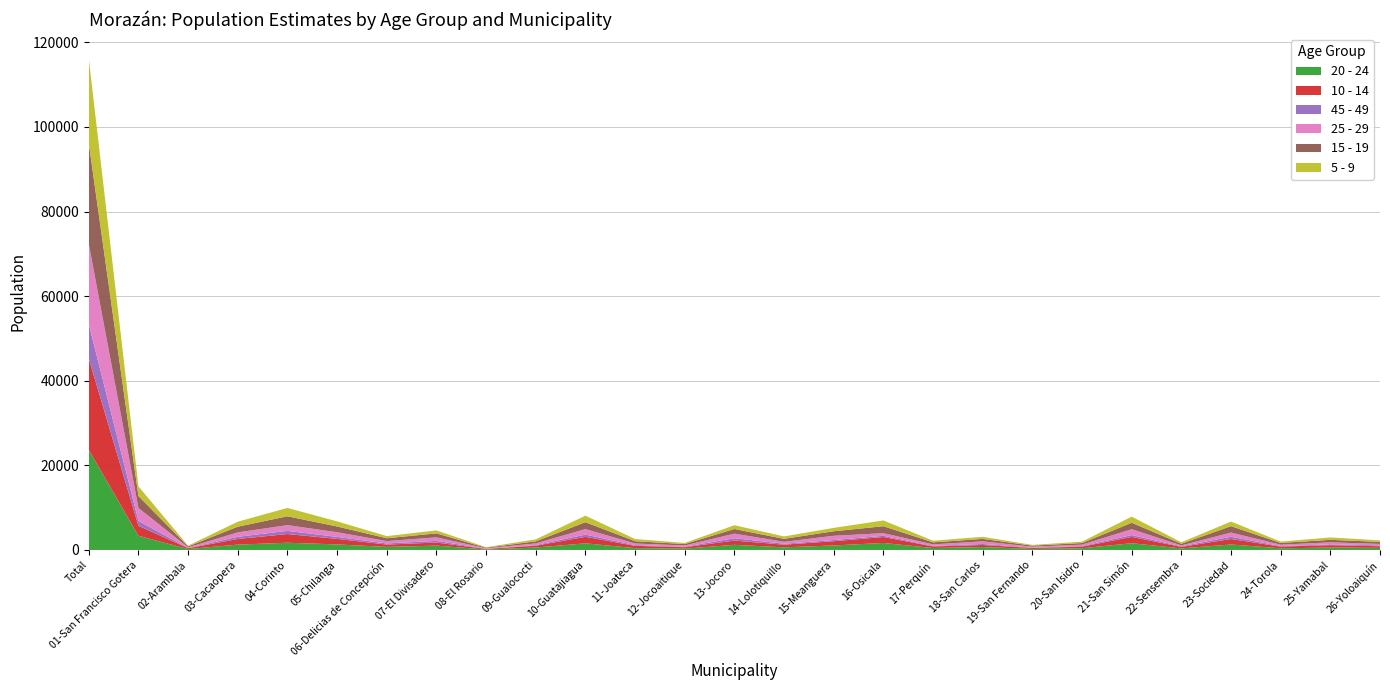

Reading right to left, list all the values displayed in this chart.

20 - 24: 497	571	394	1296	368	1598	403	244	691	456	1657	1066	621	1215	312	432	1567	573	104	1025	722	1309	1711	1268	209	3348	23657
10 - 14: 386	567	402	1297	361	1484	376	238	485	381	1404	1003	632	1005	343	545	1541	430	128	729	556	1309	2058	1329	211	2368	21568
45 - 49: 194	187	128	526	143	438	139	80	240	126	292	280	216	554	115	171	527	150	53	398	264	467	745	514	54	1152	8153
25 - 29: 357	478	324	997	204	1380	338	208	620	358	611	1001	456	1081	293	384	1295	402	109	829	560	1106	1354	1044	143	3046	18978
15 - 19: 478	595	415	1513	392	1532	384	254	584	479	1650	1071	703	1102	337	545	1638	488	139	943	670	1365	2096	1350	224	2832	23779
5 - 9: 360	560	320	1086	349	1450	320	171	490	388	1365	800	573	890	255	515	1545	464	118	700	506	1204	1975	1174	166	2288	20032